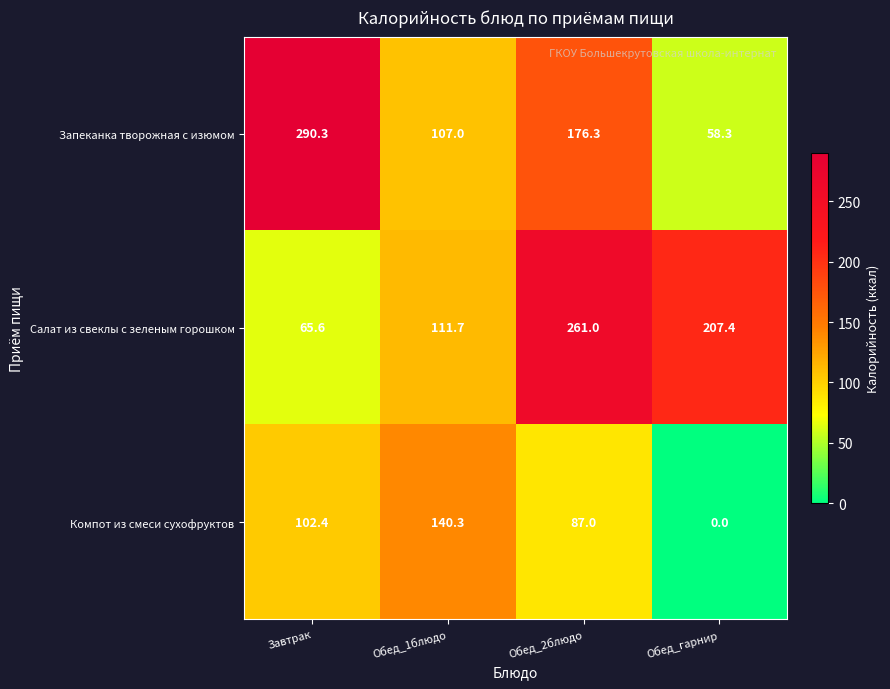

What is the highest value of the Салат из свеклы с зеленым горошком series?

261.0